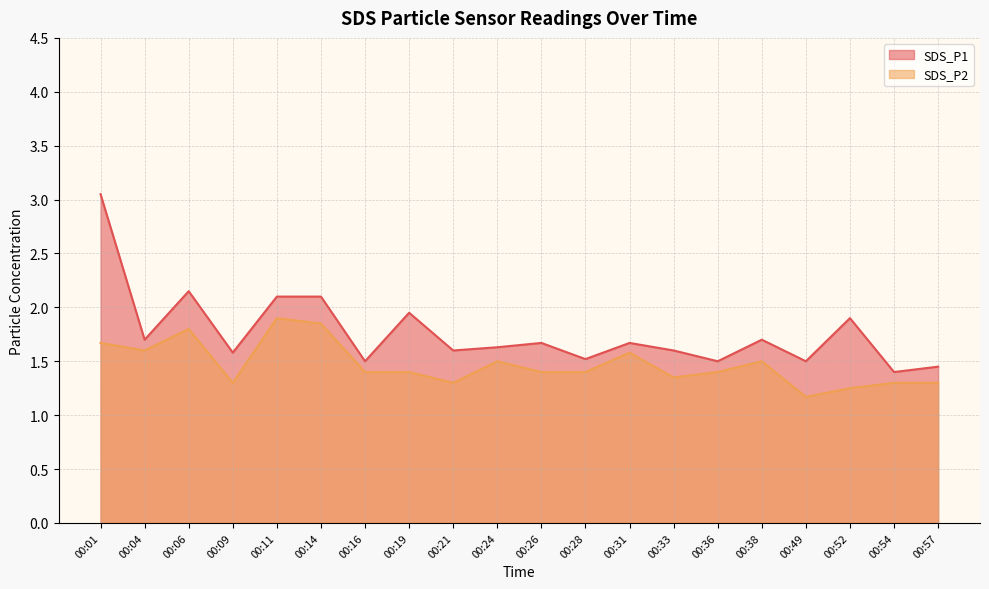

List the series in order of their overall mean, highest first.

SDS_P1, SDS_P2